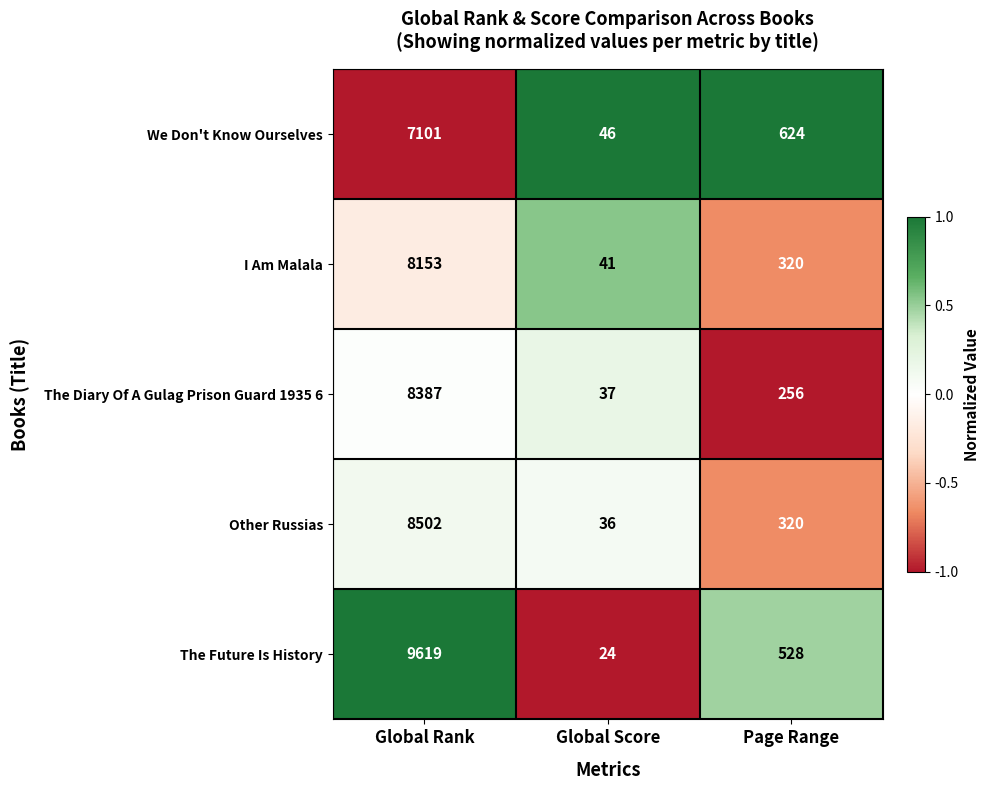

What value does the The Diary Of A Gulag Prison Guard 1935 6 series have at Page Range?

256